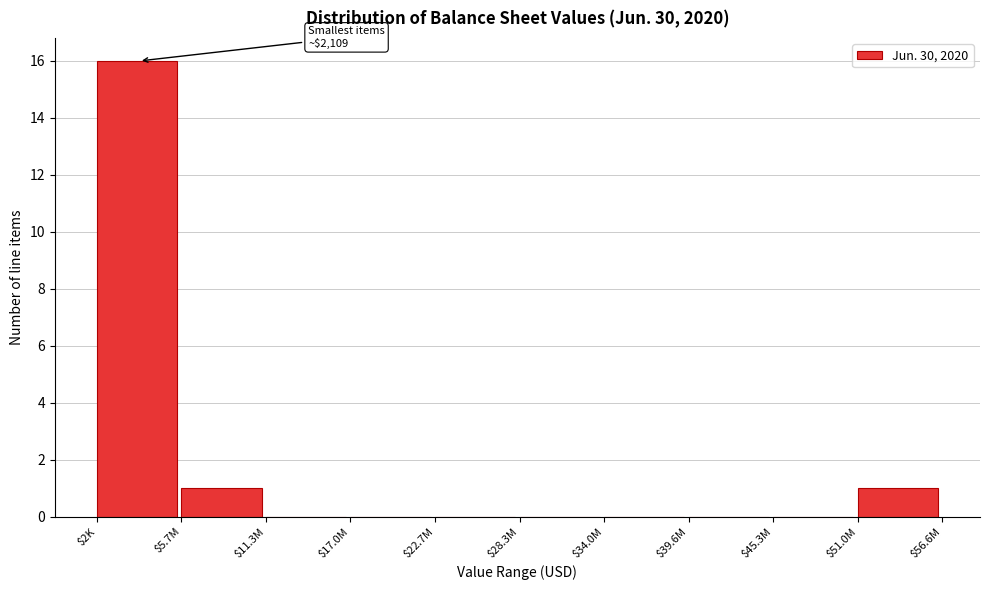

What is the sum of all values?

18